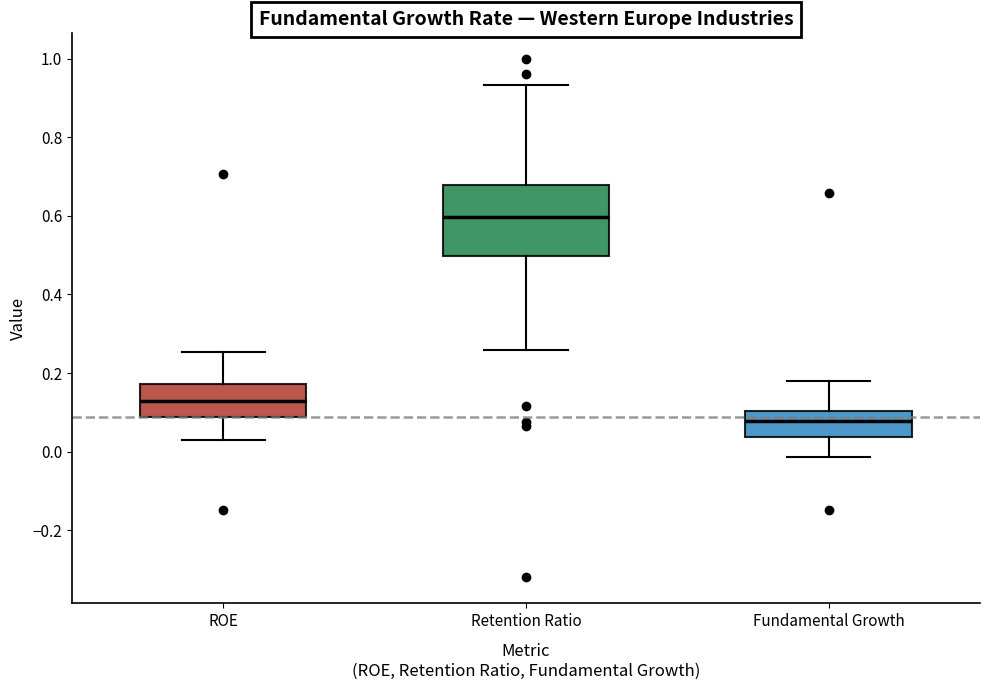

Which box's median line is the highest?

Retention Ratio